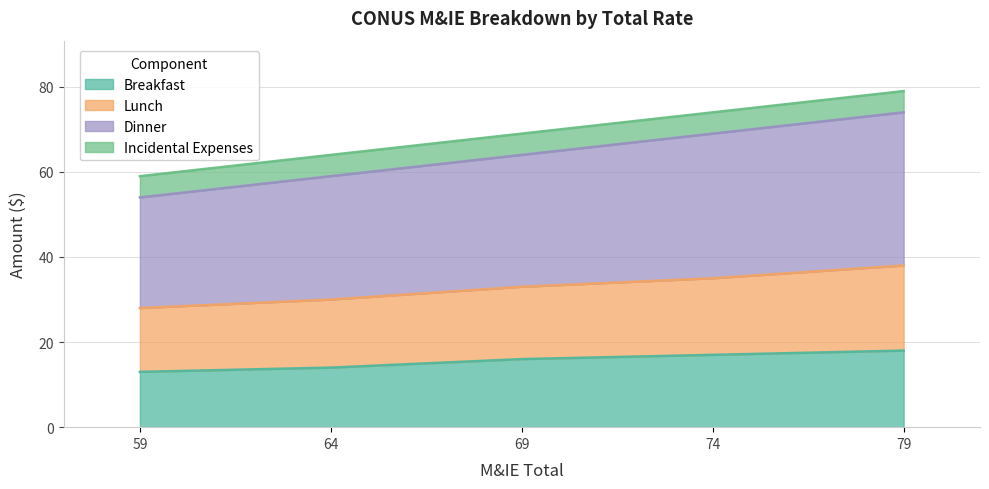

True or false: Lunch and Breakfast cross at least once.

False